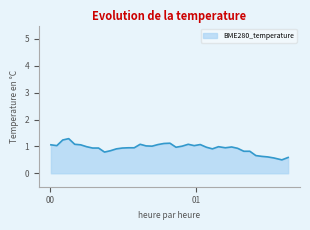

True or false: the data has more than 1 interior local peaks.

True